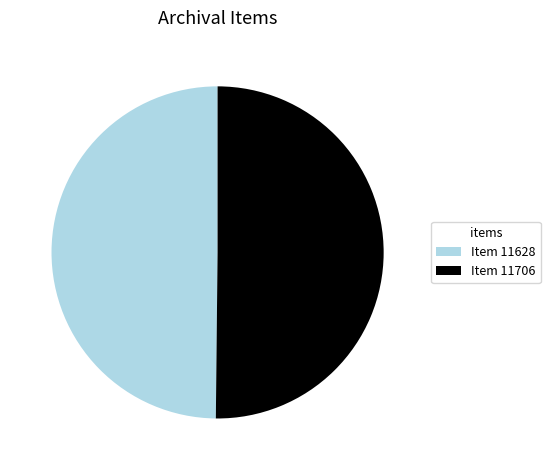

Do Item 11706 and Item 11628 together represent more than half of the pie?

Yes